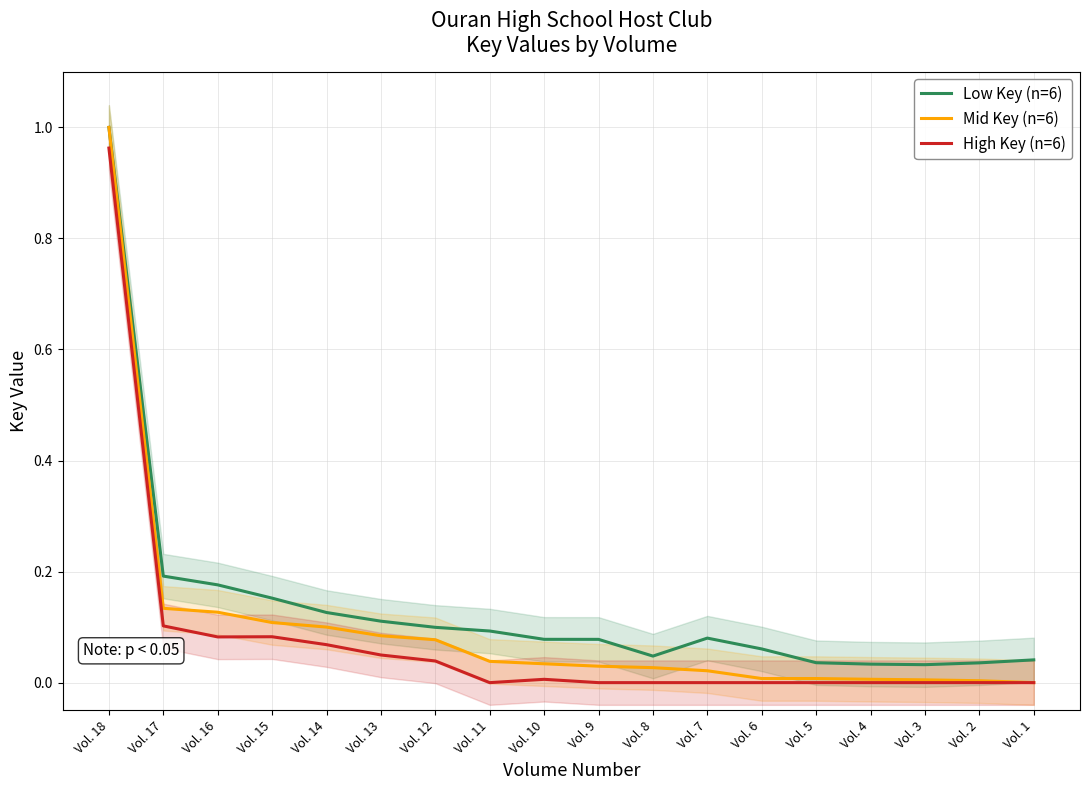

At how many categories does at least one series exceed 0?

18